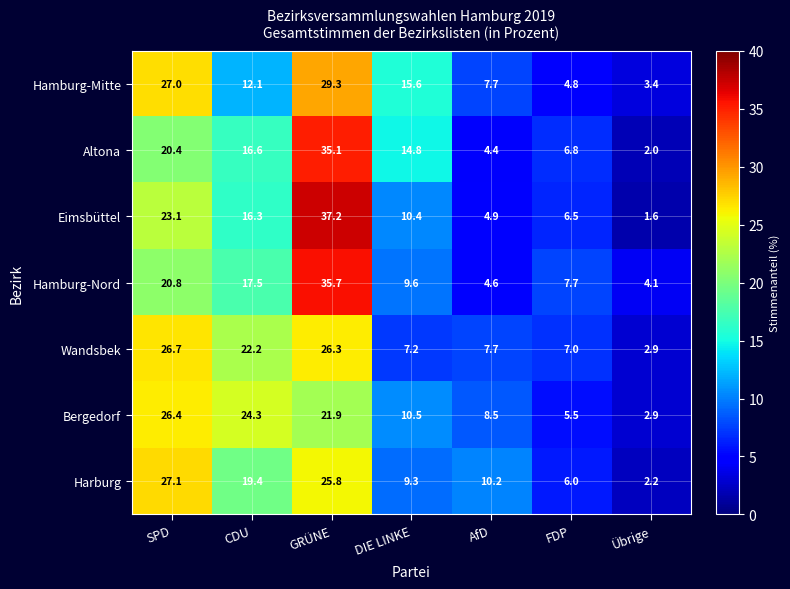

At which label is Eimsbüttel closest to 19?

CDU